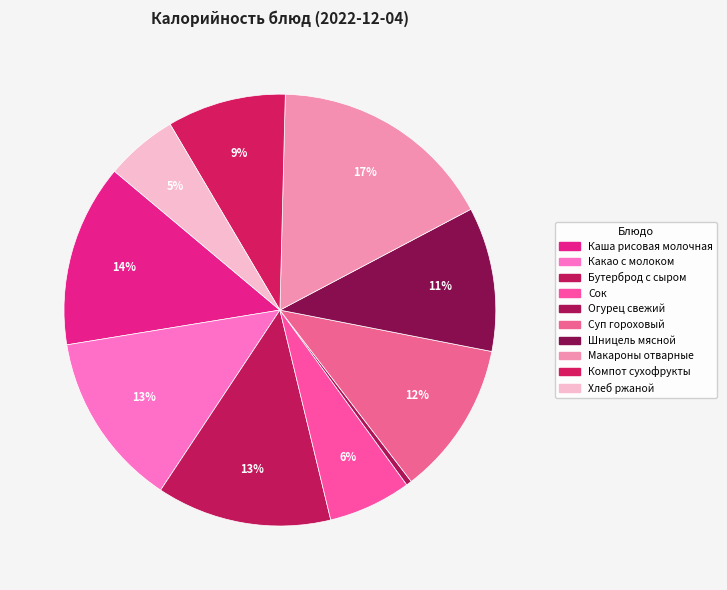

Count the number of slices in the pie.

10